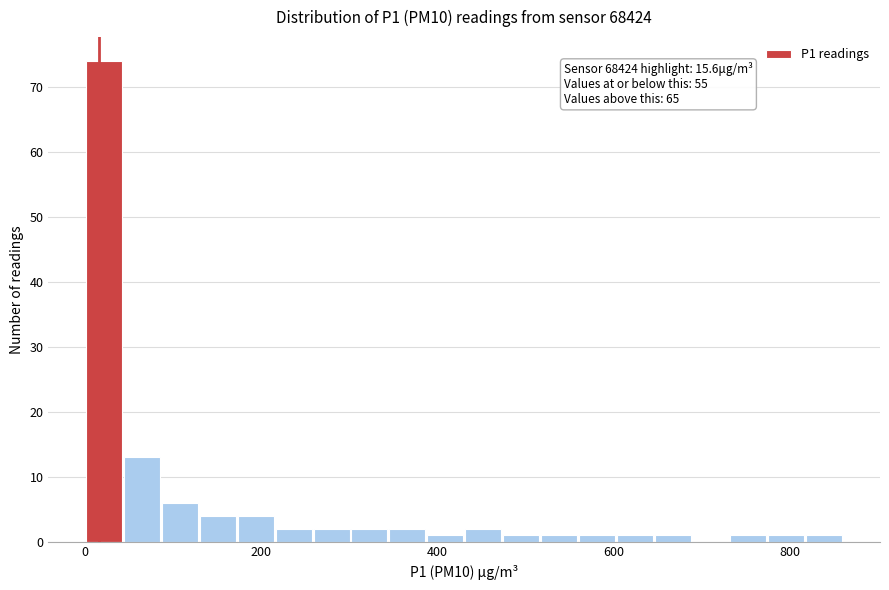

Read against the x-axis, roughly where is the centre of the tallest bar?

20